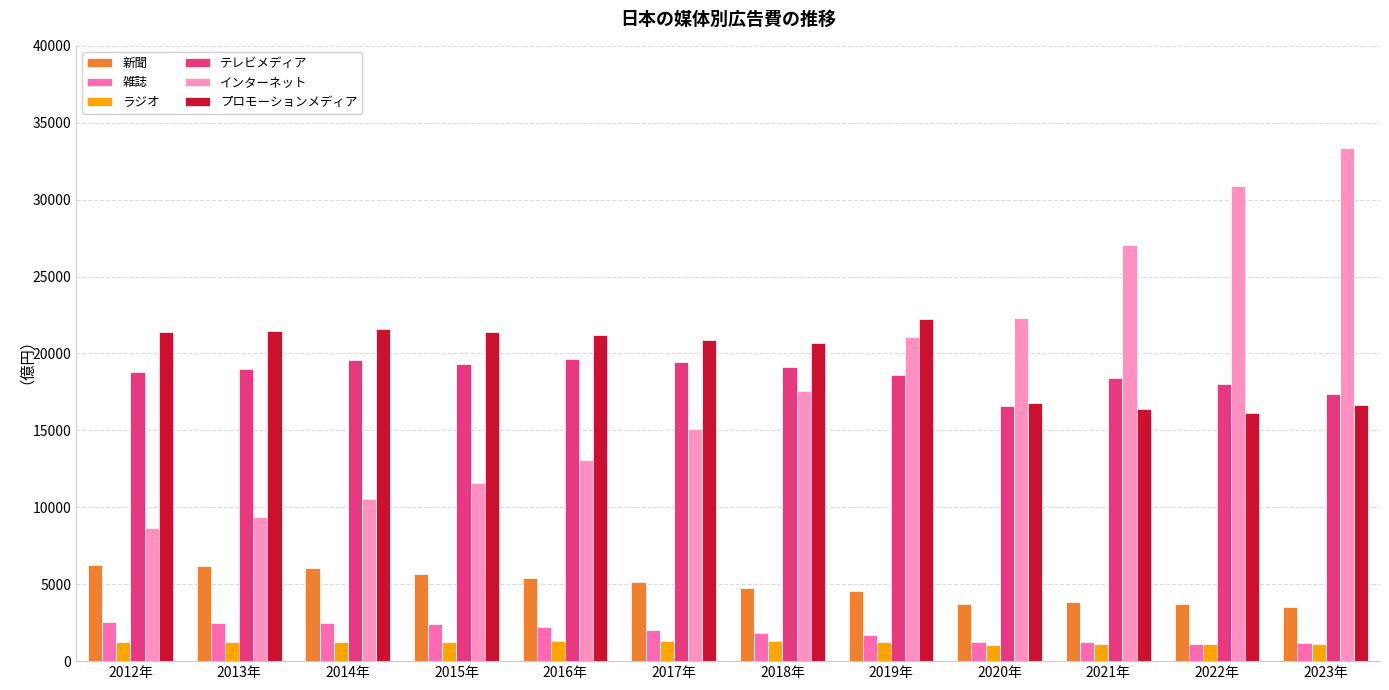

At which label does インターネット reach its peak?

2023年